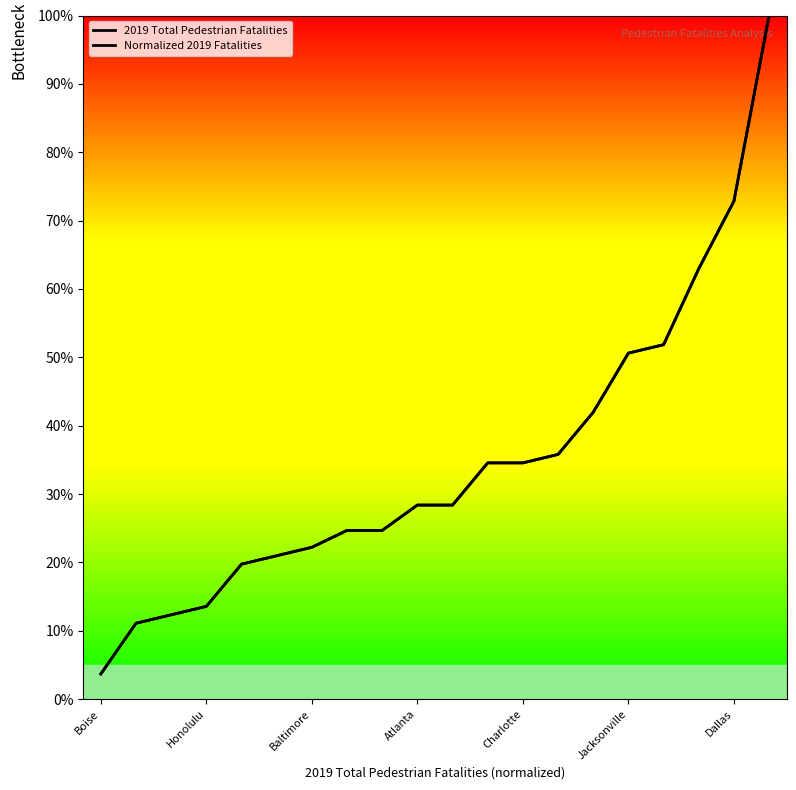

Reading left to right, extract all data points from this chart.

2019 Total Pedestrian Fatalities: 3.7	11.1	12.3	13.6	19.8	21.0	22.2	24.7	24.7	28.4	28.4	34.6	34.6	35.8	42.0	50.6	51.9	63.0	72.8	100.0
Normalized 2019 Fatalities: 3.7	11.1	12.3	13.6	19.8	21.0	22.2	24.7	24.7	28.4	28.4	34.6	34.6	35.8	42.0	50.6	51.9	63.0	72.8	100.0